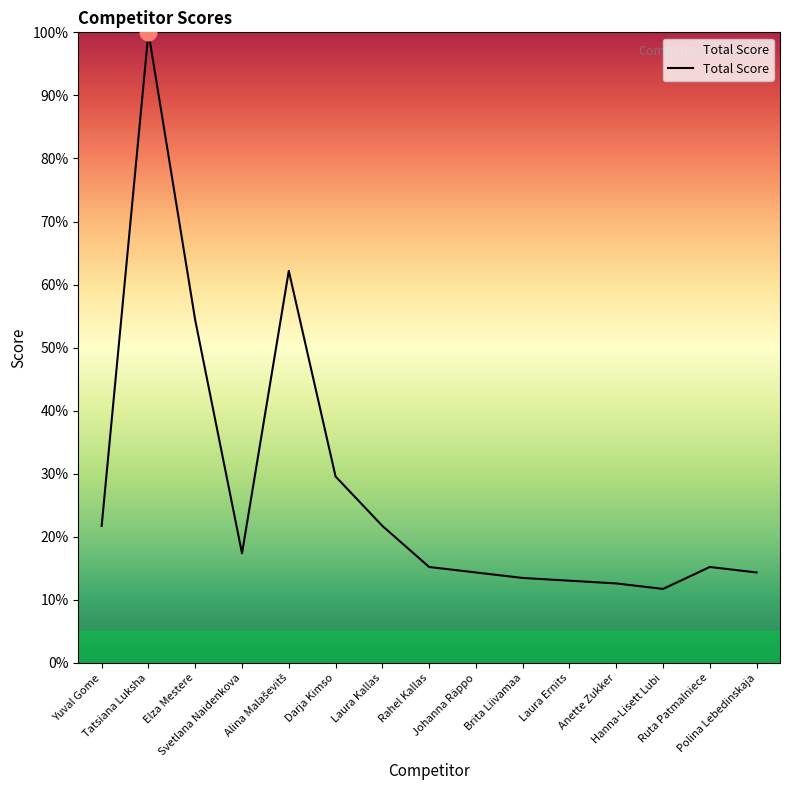

What is the difference between the maximum and minimum values?

88.3